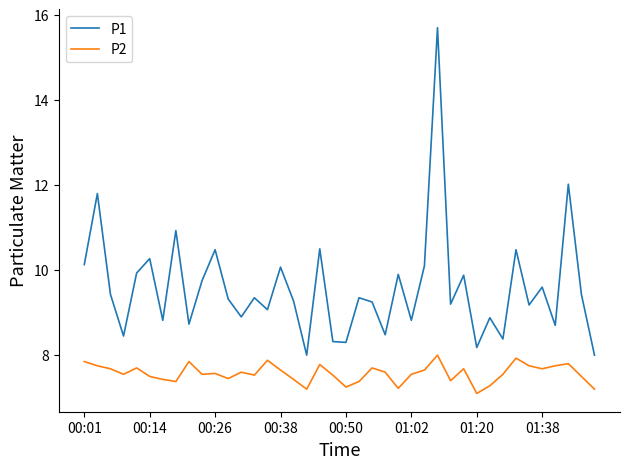

True or false: P1 has more than 2 interior local peaks.

True